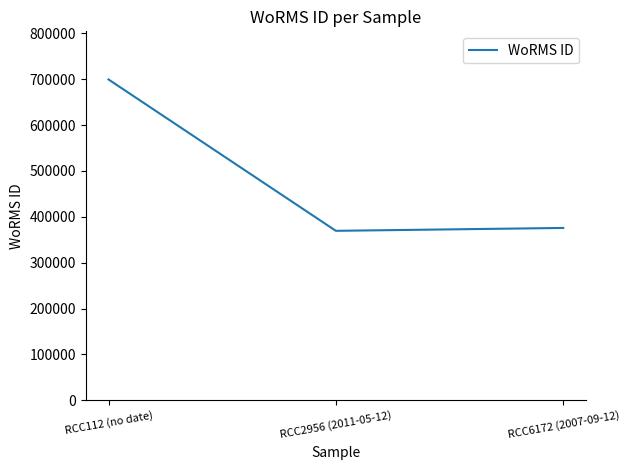

How many distinct data groups are displayed?

1